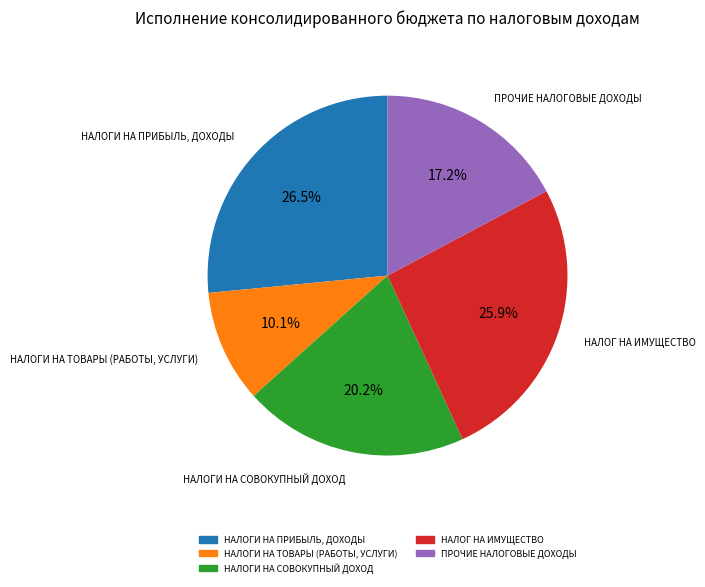

True or false: НАЛОГИ НА СОВОКУПНЫЙ ДОХОД accounts for 20% of the total.

True